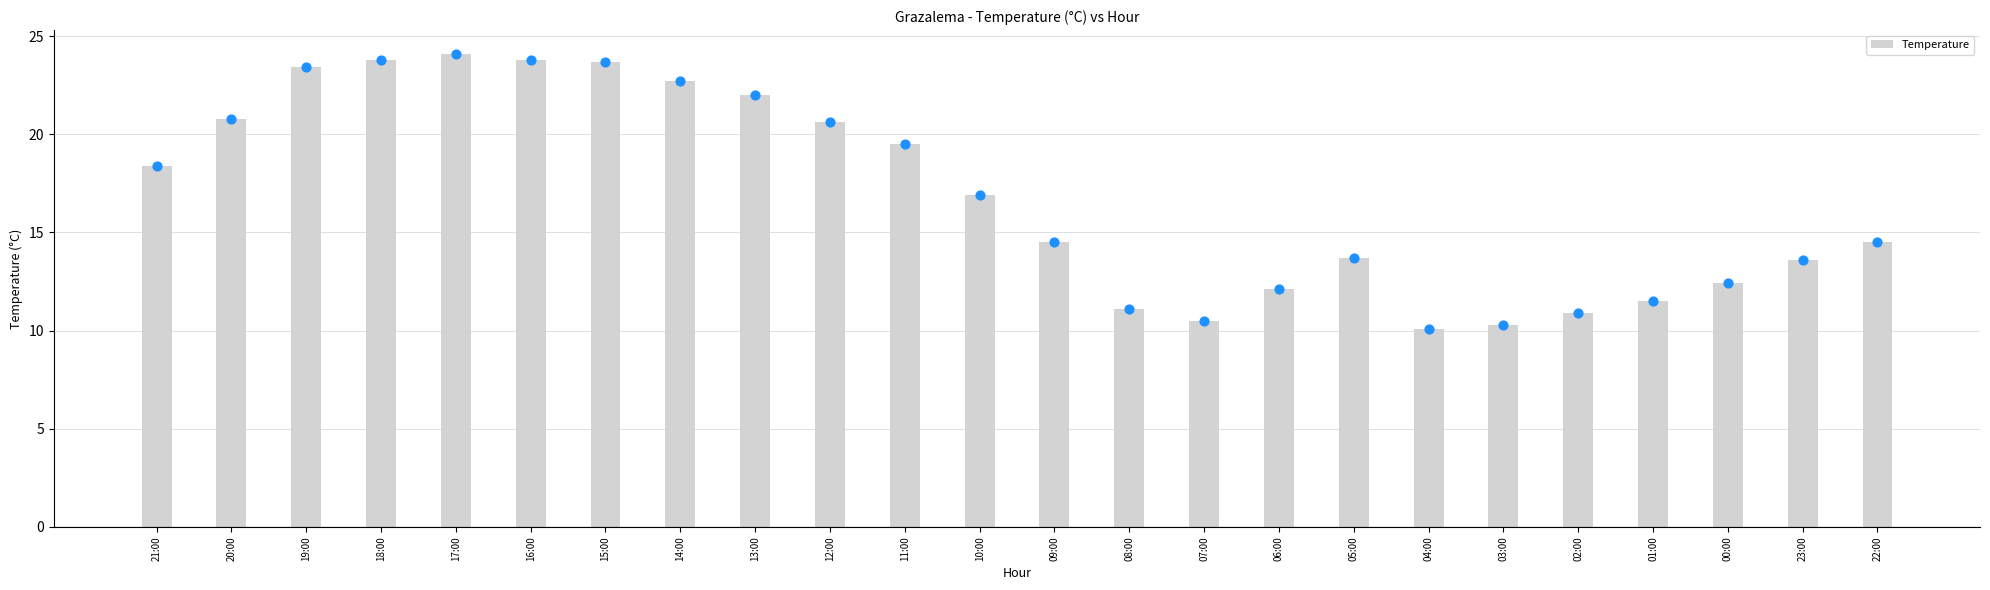

Approximately how many times larger is the value at 21:00 compared to 02:00?

1.7